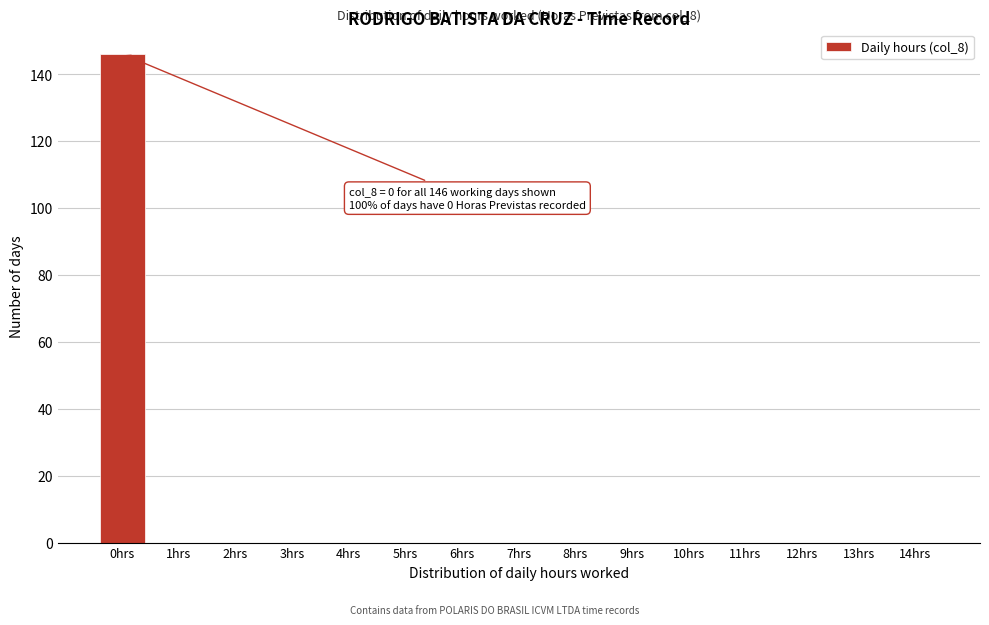

Reading left to right, what are all the values shown in this chart?

0hrs=146	1hrs=0	2hrs=0	3hrs=0	4hrs=0	5hrs=0	6hrs=0	7hrs=0	8hrs=0	9hrs=0	10hrs=0	11hrs=0	12hrs=0	13hrs=0	14hrs=0